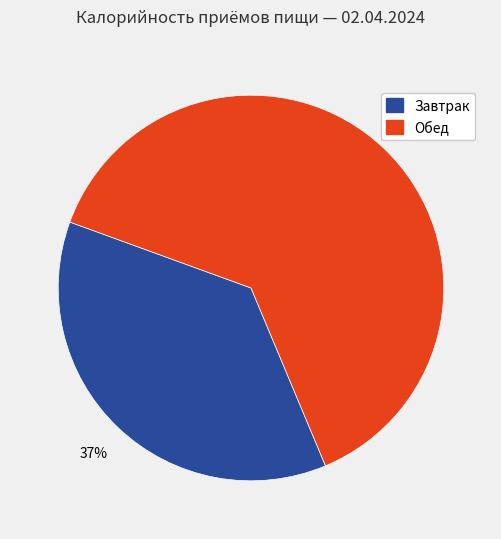

What is the largest slice in the pie chart?

Обед